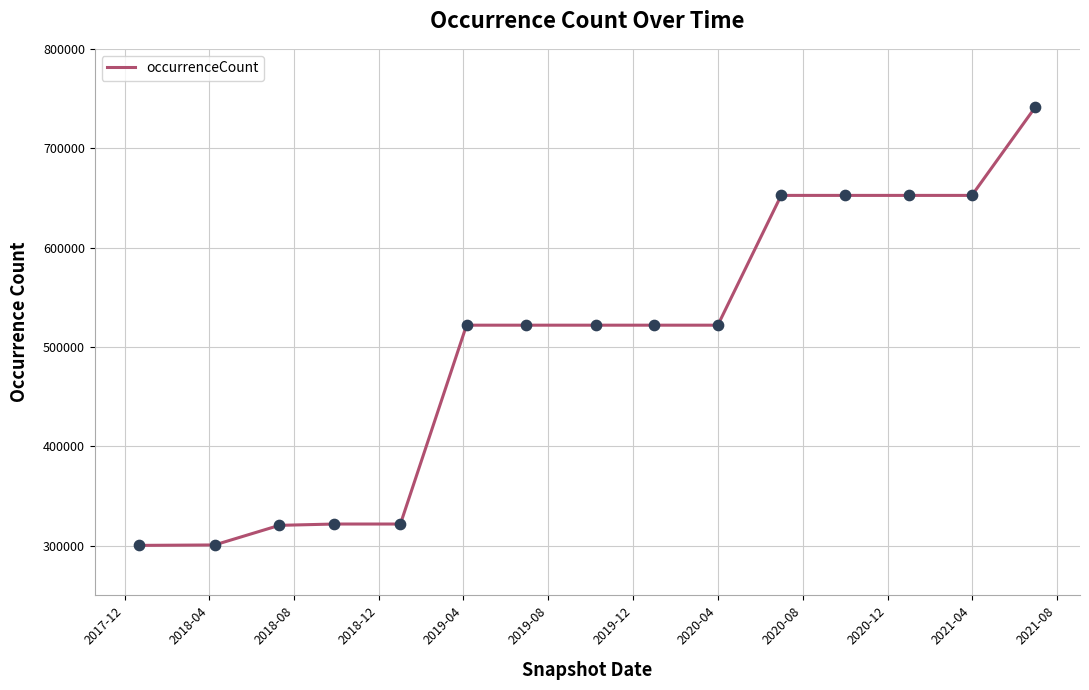

What is the difference between the maximum and minimum values?

440891